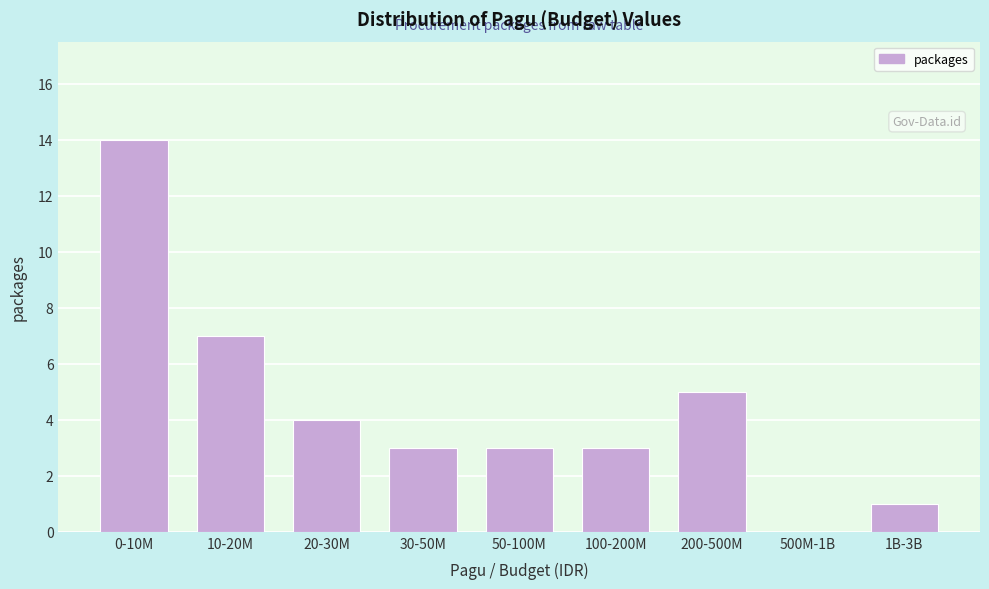

Reading left to right, transcribe all the data shown in this chart.

0-10M=14	10-20M=7	20-30M=4	30-50M=3	50-100M=3	100-200M=3	200-500M=5	500M-1B=0	1B-3B=1